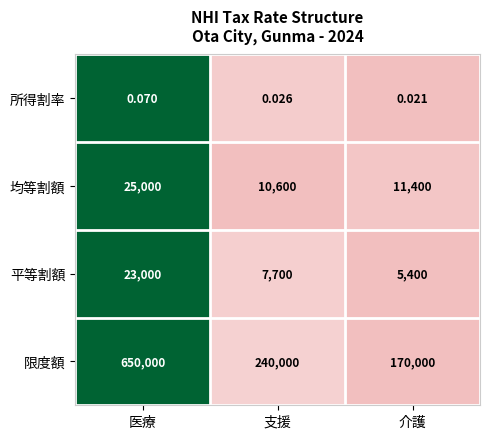

Is the value of 所得割率 at 支援 greater than the value of 均等割額 at 医療?

No